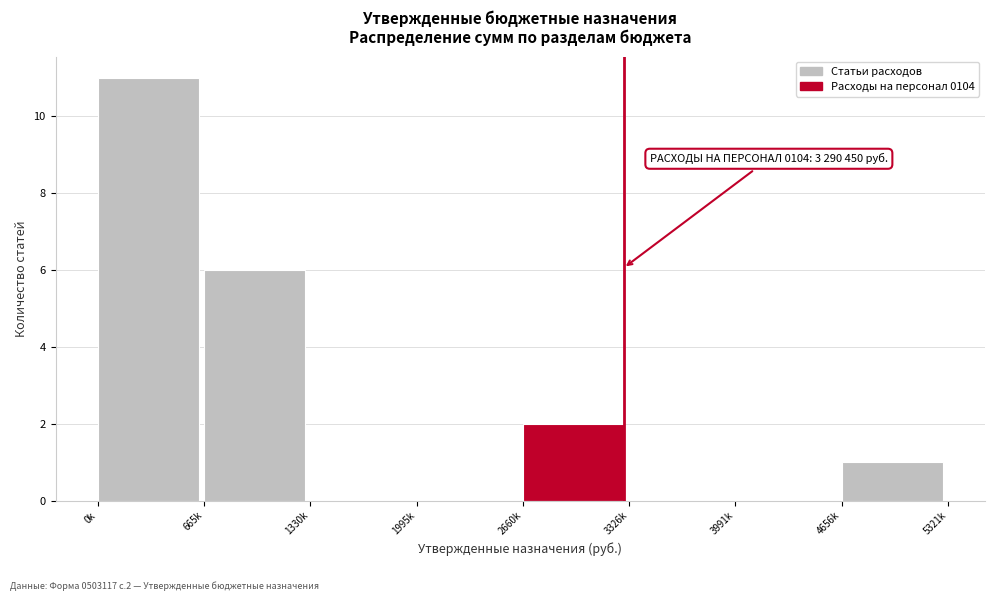

Reading right to left, extract all data points from this chart.

4656k=1	3991k=0	3326k=0	2660k=2	1995k=0	1330k=0	665k=6	0k=11